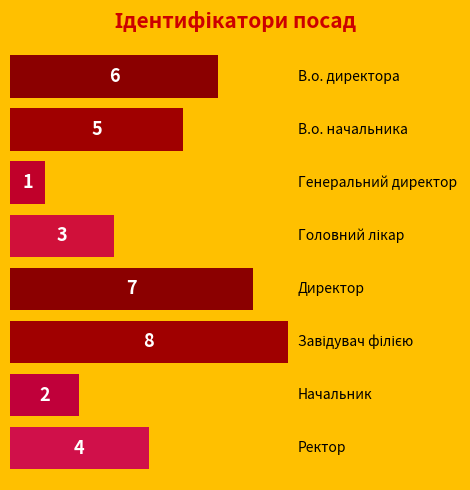

What is the maximum value shown in the chart?

8